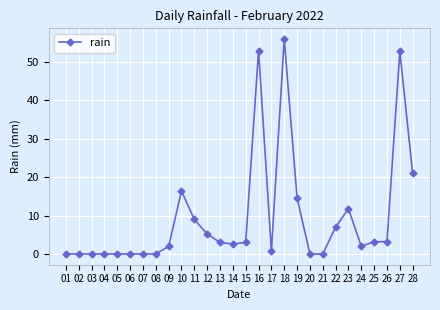

How many values are below 3?

14